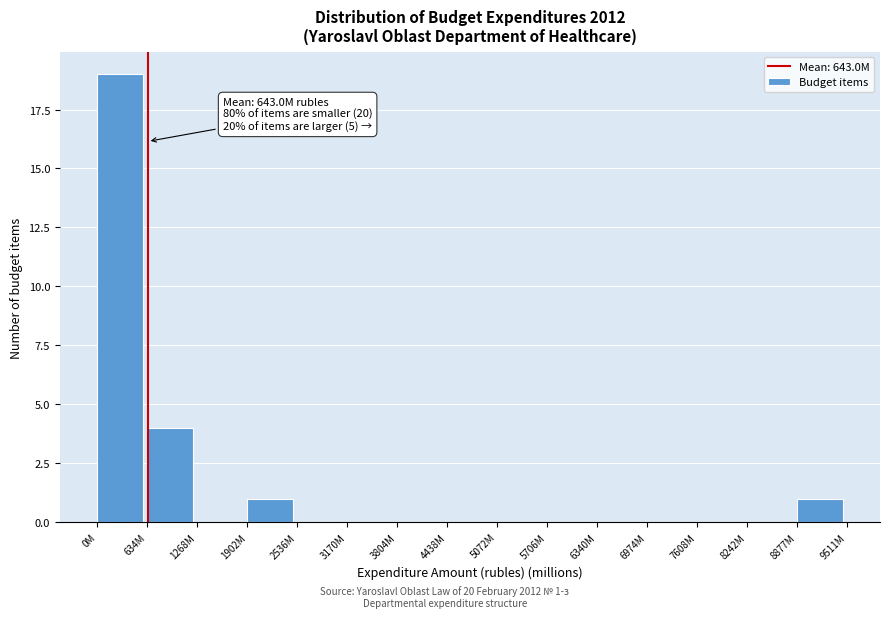

The value at 5072M is 11. True or false?

False